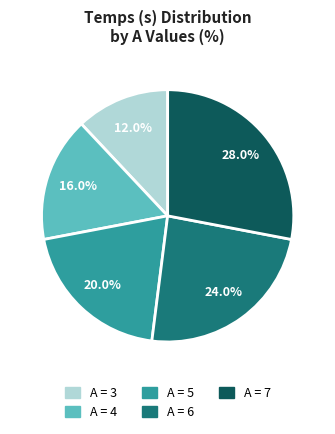

Is there any slice that represents more than half of the pie?

No